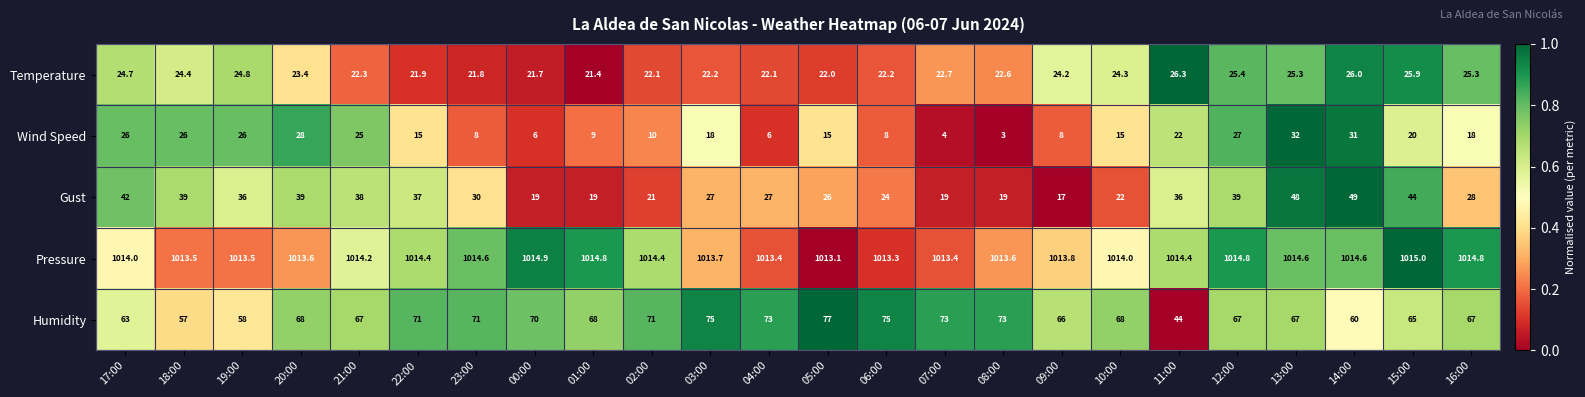

The Wind Speed series shows 5.2 at 05:00. True or false?

False